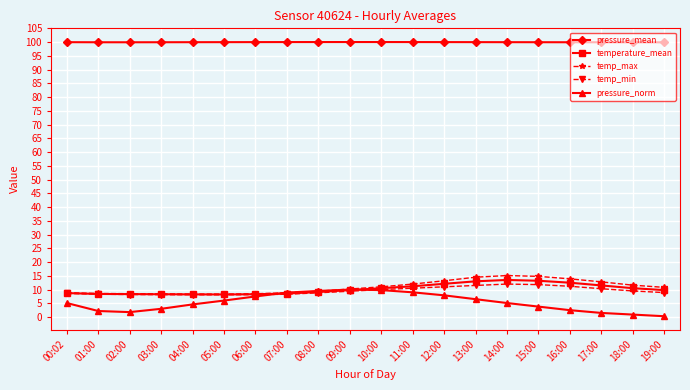

What is the difference between the highest and lowest values at 09:00?

90.7